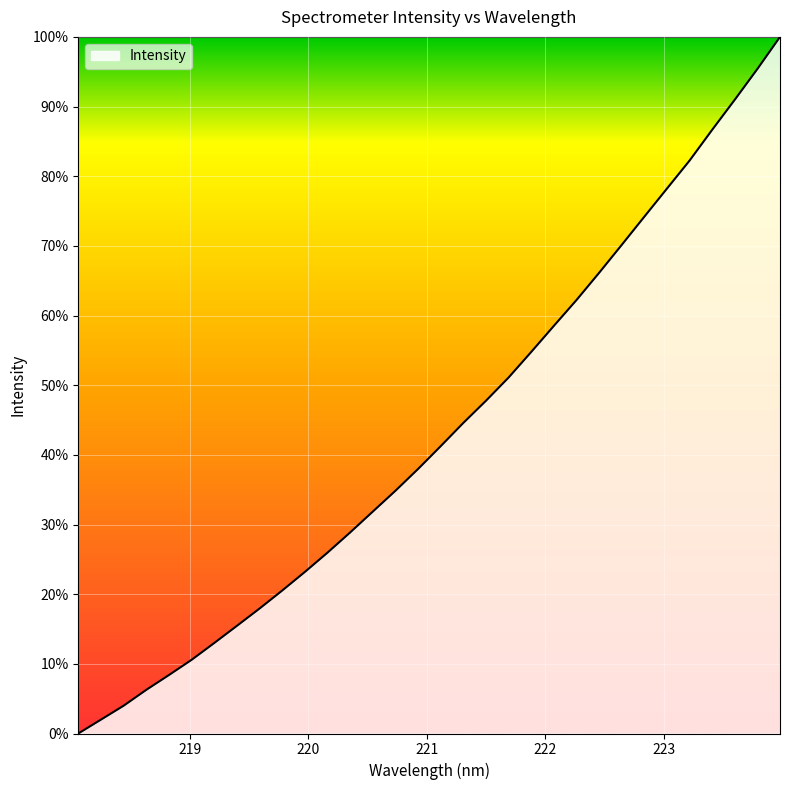

What is the difference between the maximum and minimum values?

100.0